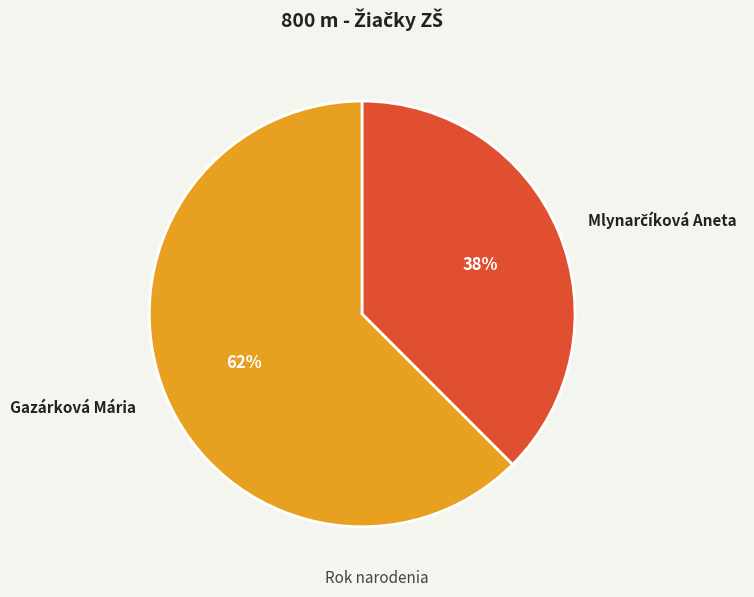

How many segments does this pie chart have?

2